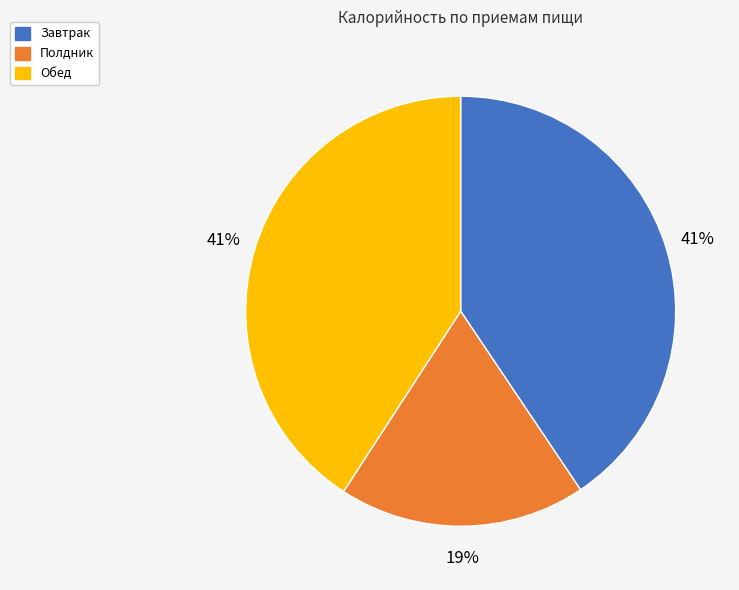

What percentage is the Обед slice, to the nearest percent?

41%